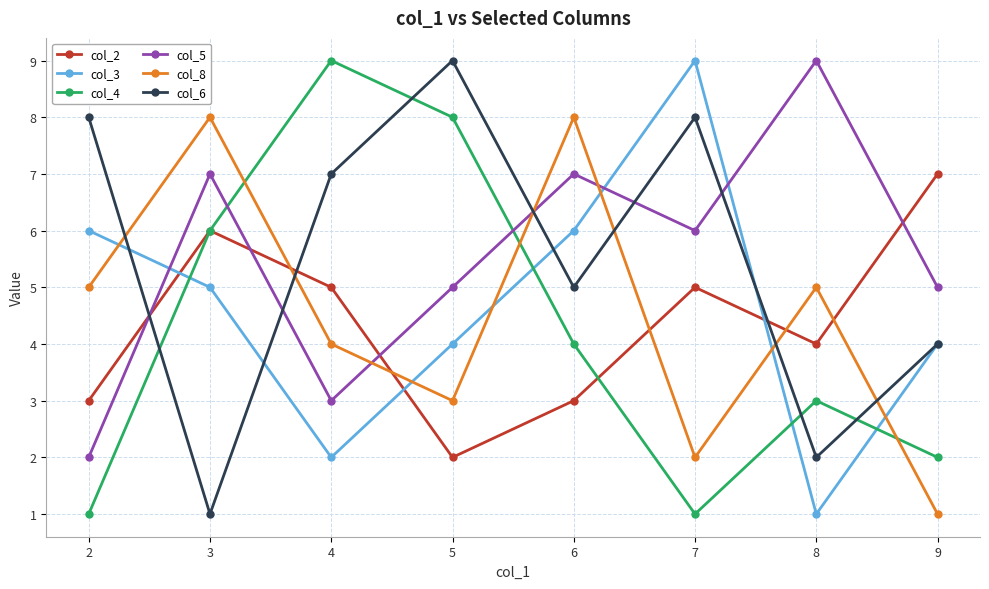

The value of col_4 at 5 is 3. True or false?

False